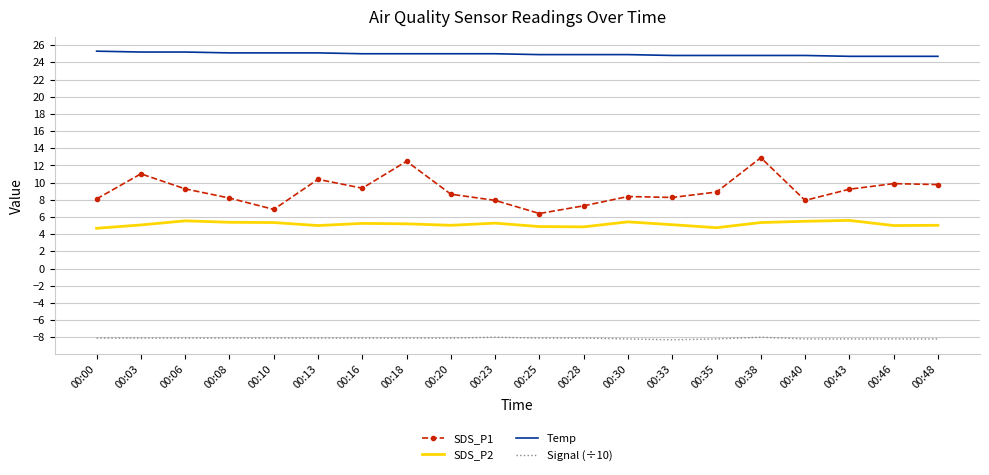

What is the spread (max minus min) of values at 00:28?

33.0